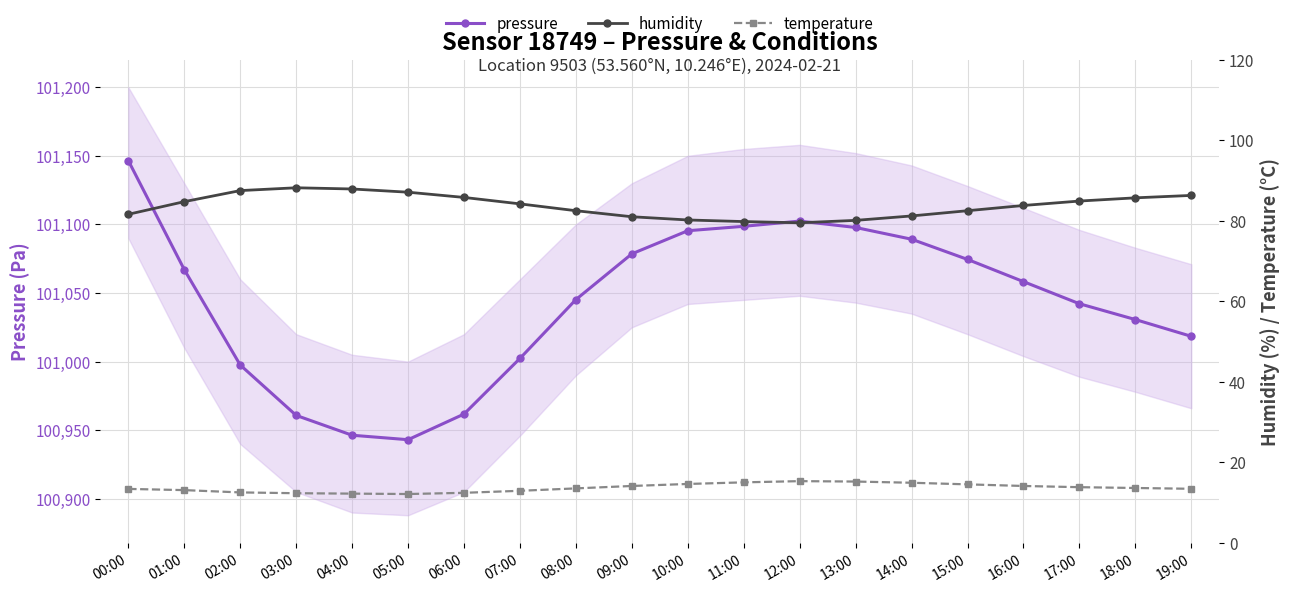

True or false: temperature and pressure intersect in this chart.

False